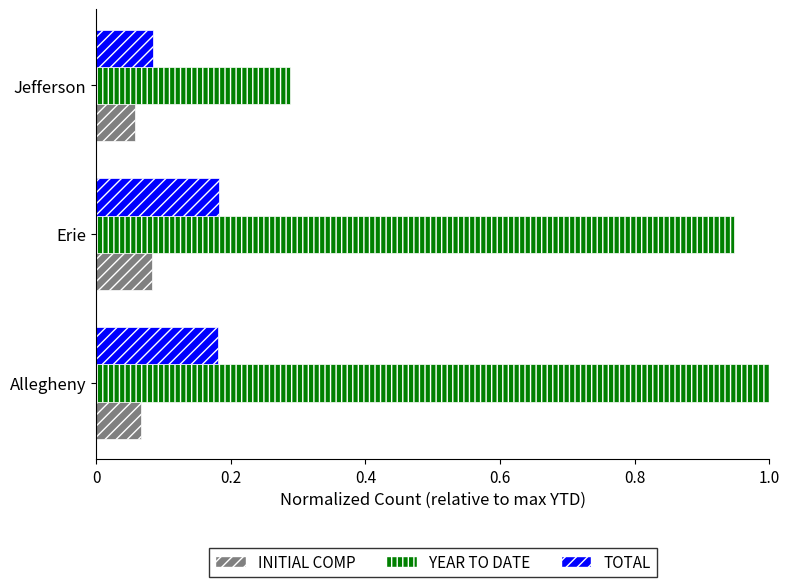

Rank the series at Erie from lowest to highest value.

INITIAL COMP, TOTAL, YEAR TO DATE